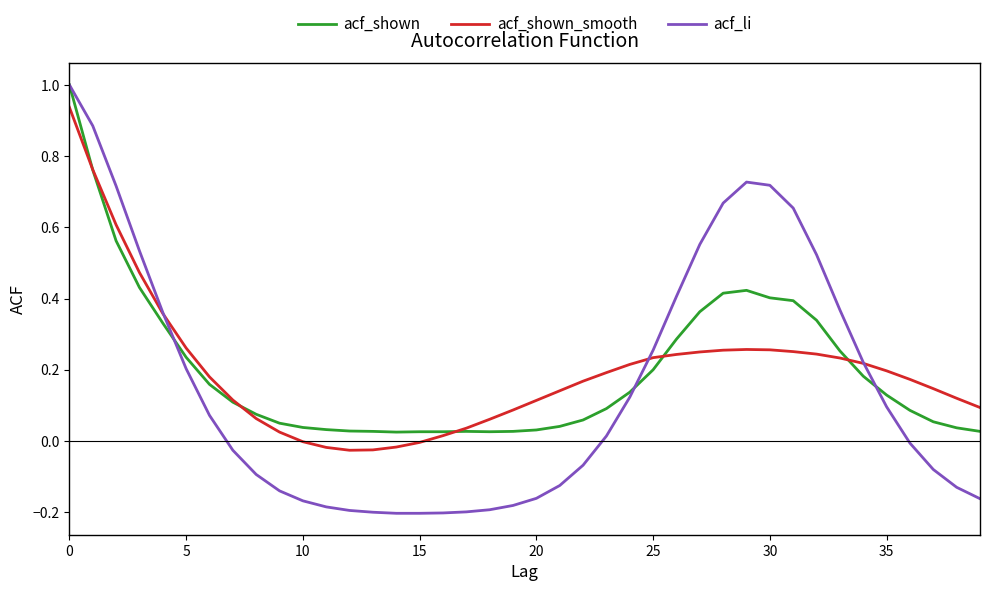

Which series has the widest spread of values?

acf_li